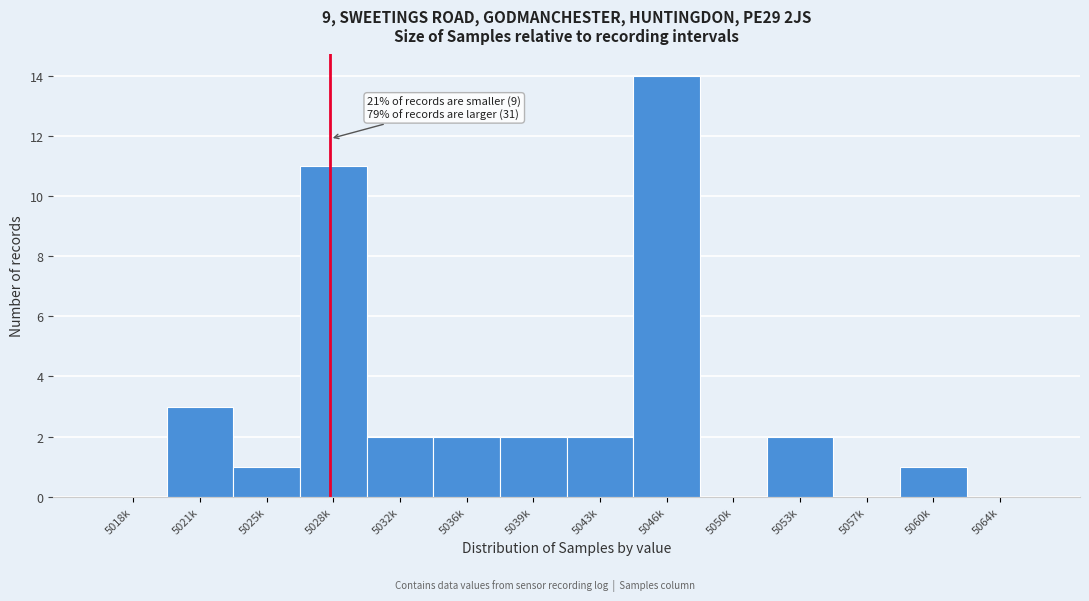

Reading right to left, what are all the values shown in this chart?

5064k=0	5060k=1	5057k=0	5053k=2	5050k=0	5046k=14	5043k=2	5039k=2	5036k=2	5032k=2	5028k=11	5025k=1	5021k=3	5018k=0